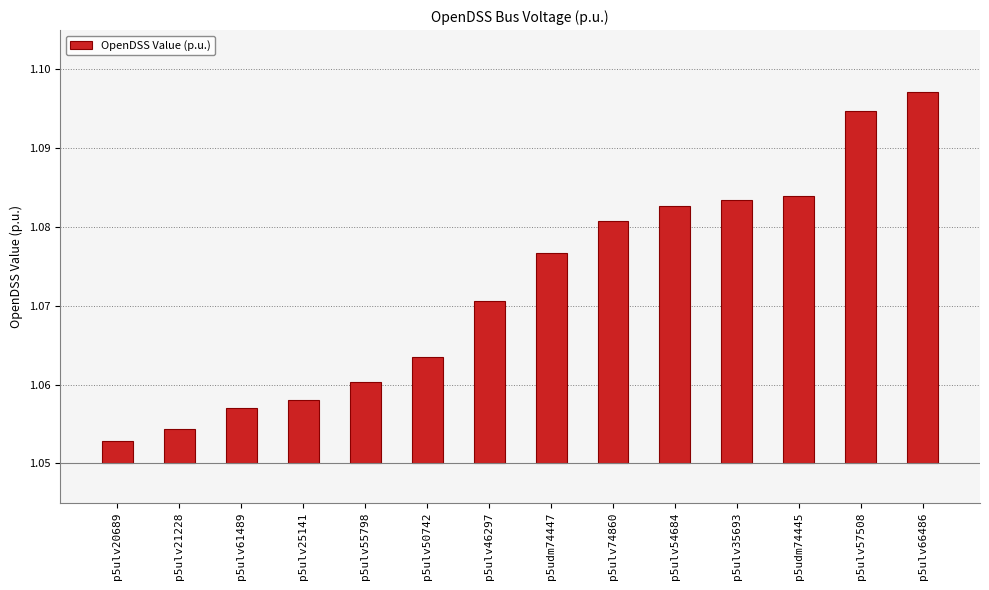

Rank the categories by value from highest to lowest.

p5ulv66486, p5ulv57508, p5udm74445, p5ulv35693, p5ulv54684, p5ulv74860, p5udm74447, p5ulv46297, p5ulv50742, p5ulv55798, p5ulv25141, p5ulv61489, p5ulv21228, p5ulv20689